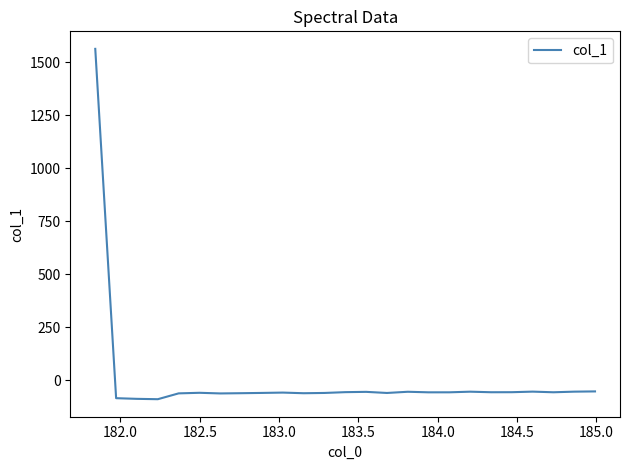

What is the difference between the maximum and minimum values?

1653.3